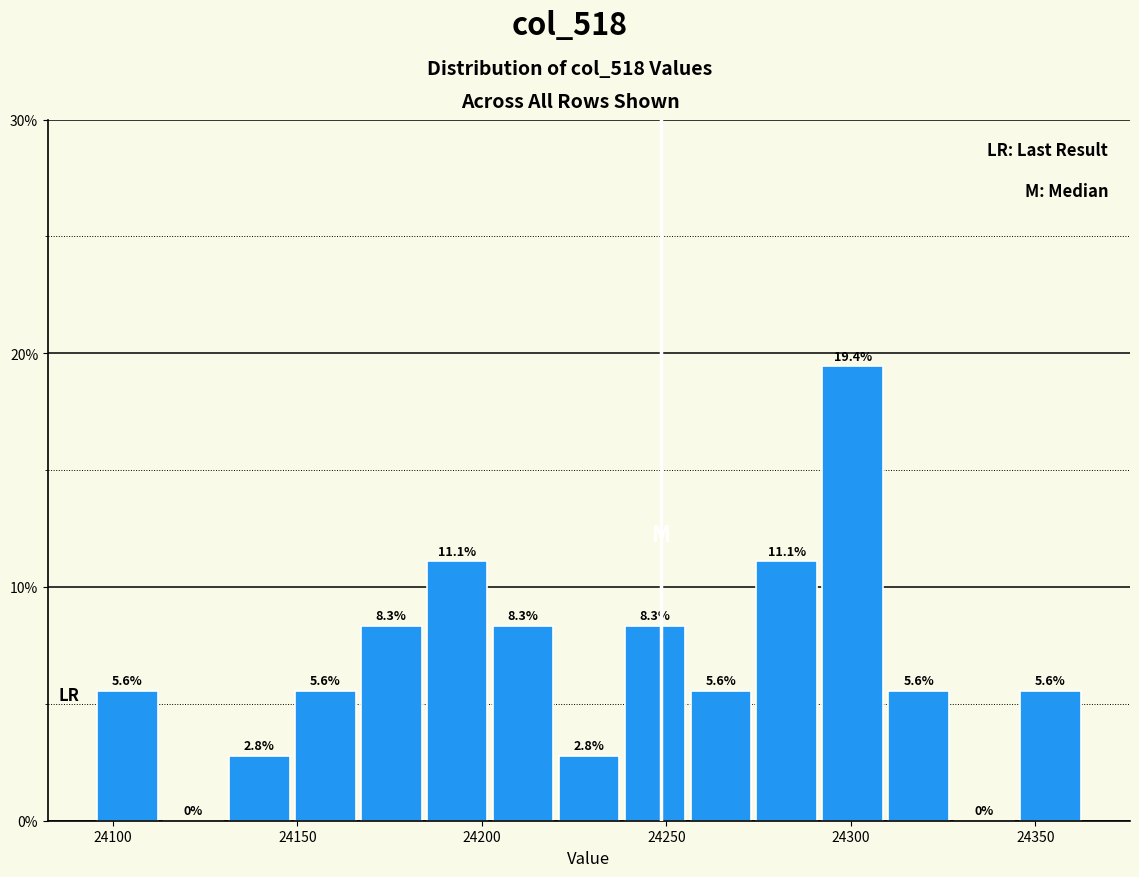

Around what value on the x-axis is the tallest bar? Give the approximate position of its centre, as read against the axis.

24300